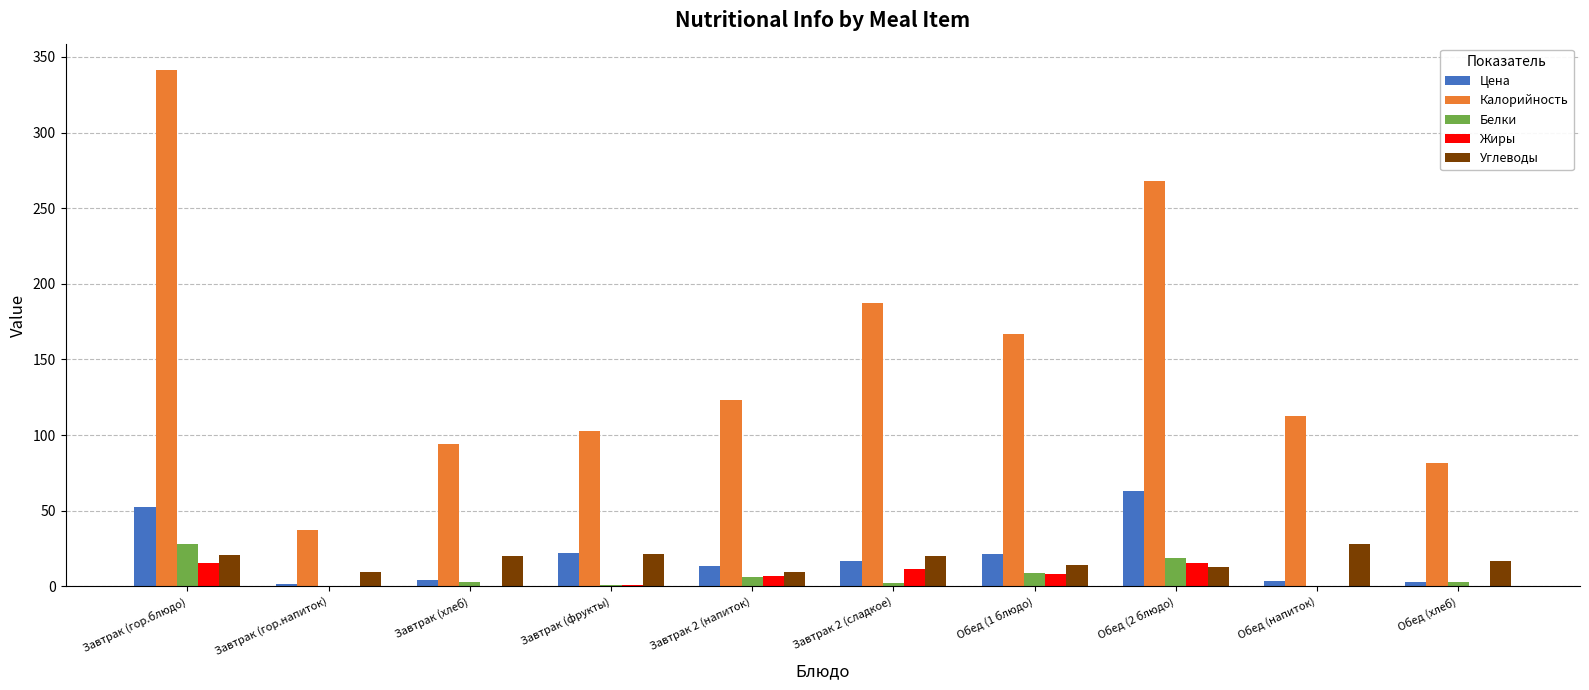

What is the total value across all series at Обед (2 блюдо)?

378.4